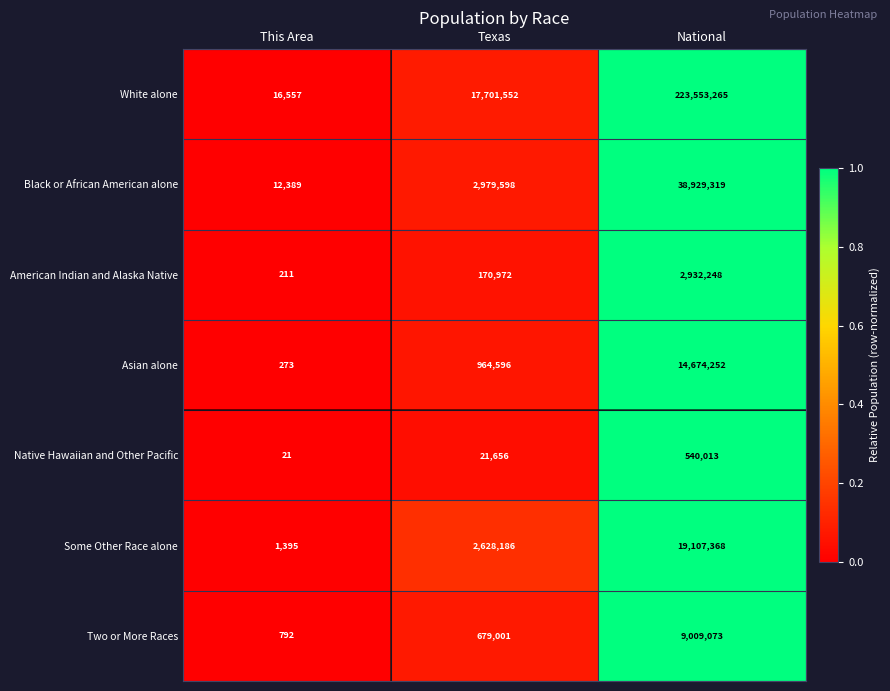

How many categories are shown in the chart?

3